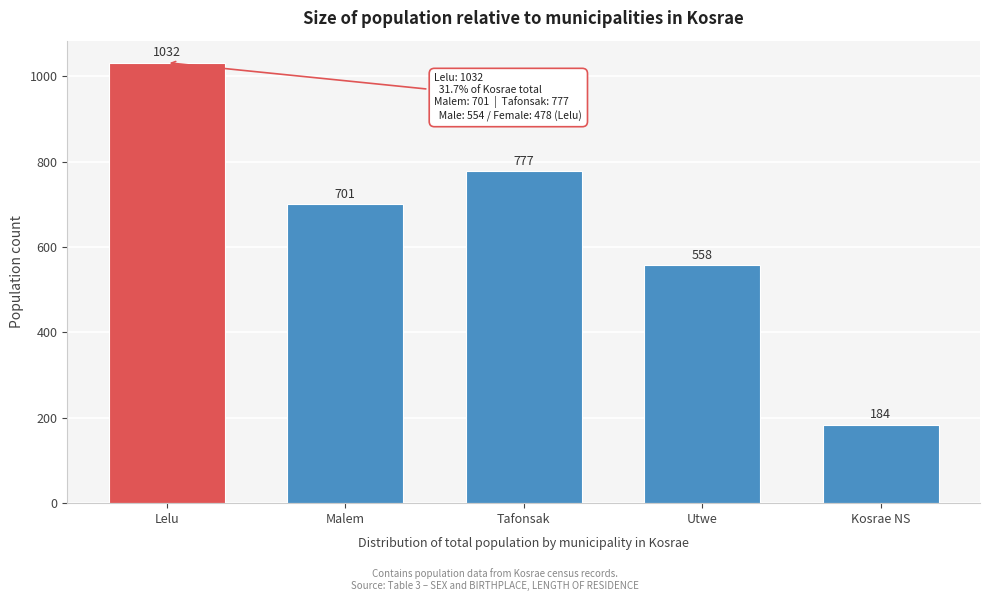

Reading left to right, list all the values displayed in this chart.

Lelu=1032	Malem=701	Tafonsak=777	Utwe=558	Kosrae NS=184